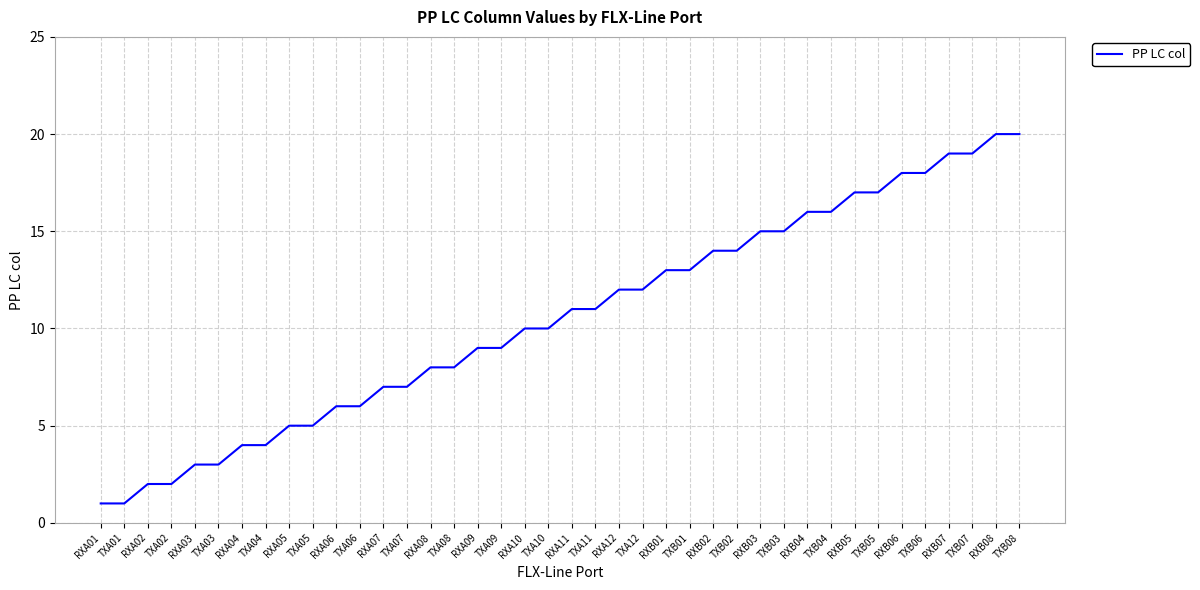

Approximately how many times larger is the value at TXA11 compared to RXA08?

1.4